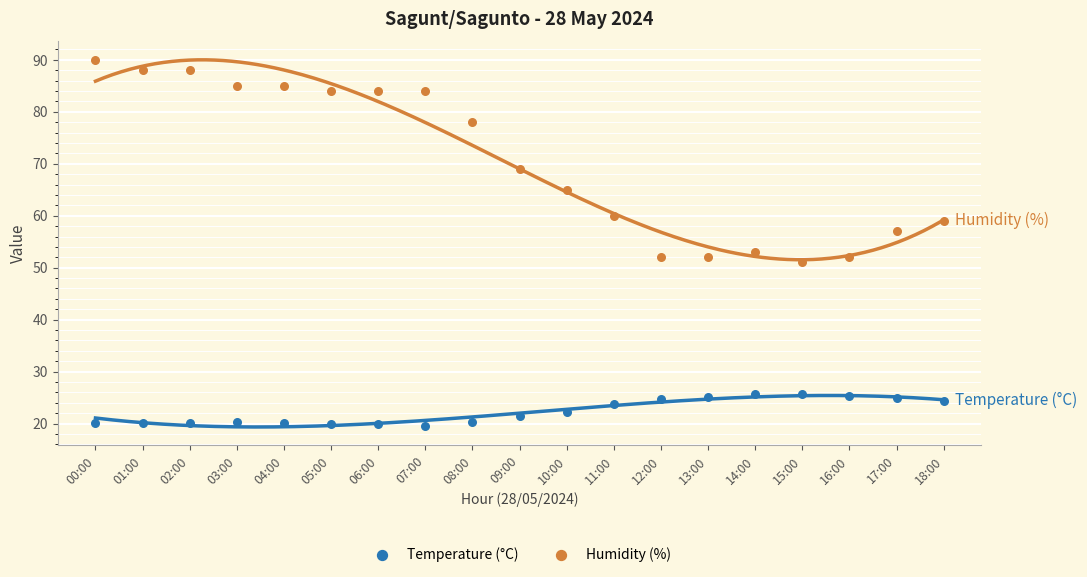

Which series has the widest spread of Y values?

Humidity (%)